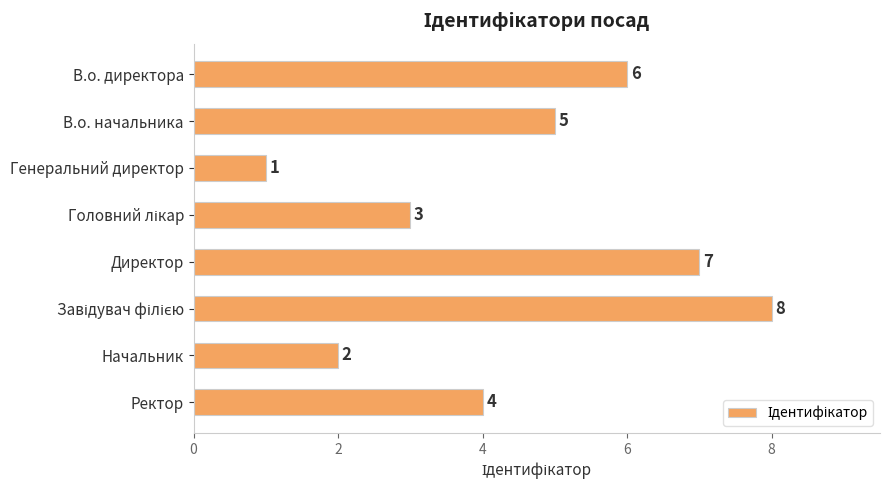

The value at Ректор is 4. True or false?

True